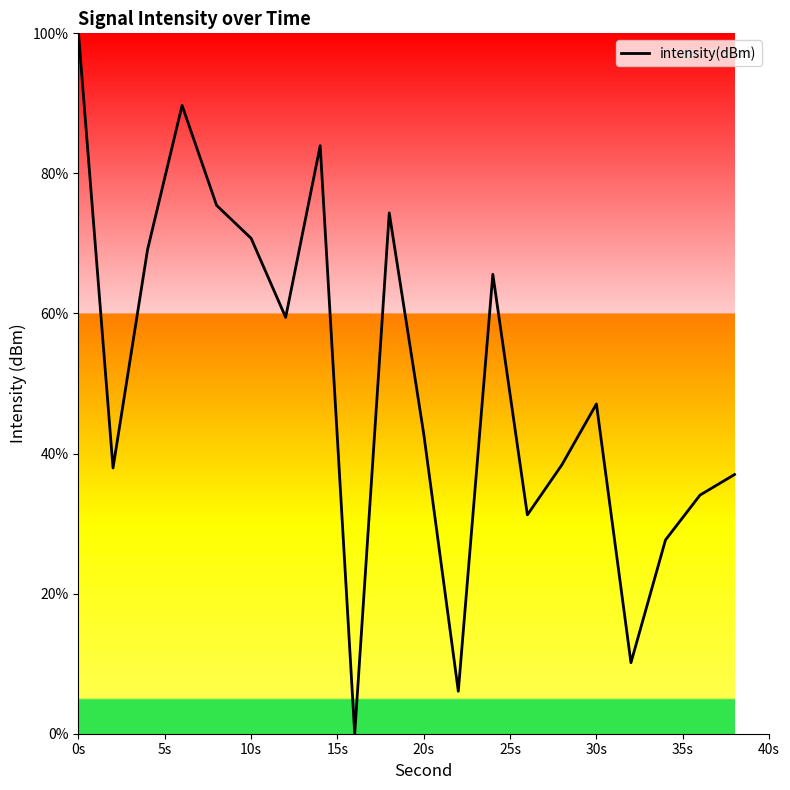

What is the greatest value displayed?

100.0